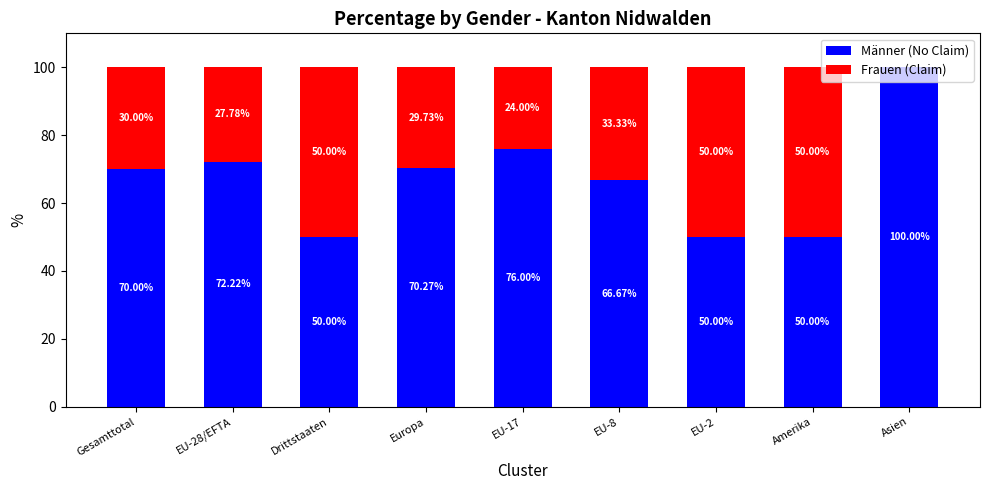

What is the sum of all Männer (No Claim) values?

605.2